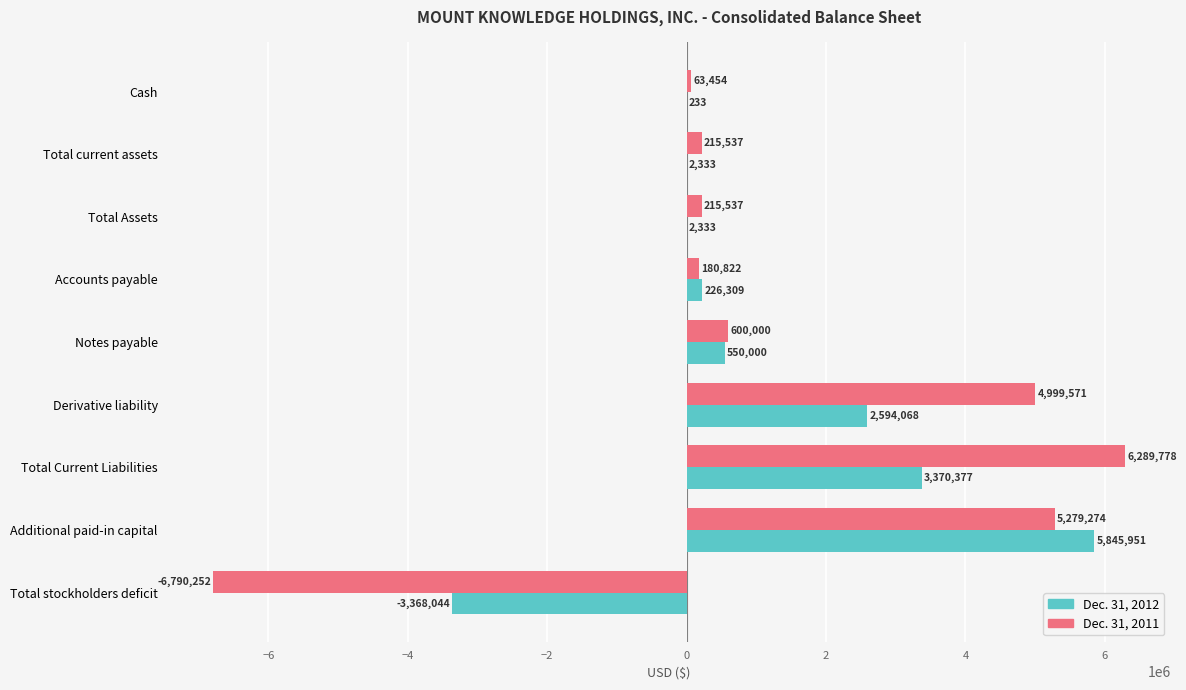

What is the sum of all Dec. 31, 2012 values?

9223560